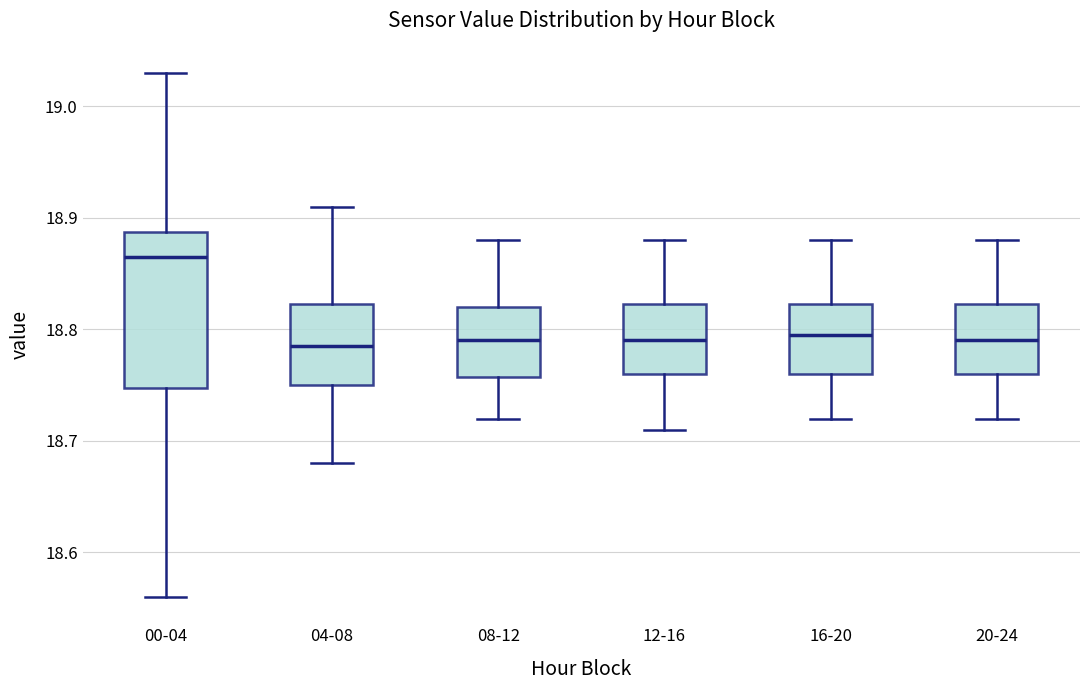

Reading left to right, read every box against the y-axis: the position of its median line, the range the box covers, and the ends of its whiskers. The values are not printed on the chart, so give them approximately, as read against the axis.

00-04: median 18.87, box 18.75 to 18.89, whiskers 18.56 to 19.03
04-08: median 18.79, box 18.75 to 18.82, whiskers 18.68 to 18.91
08-12: median 18.79, box 18.76 to 18.82, whiskers 18.72 to 18.88
12-16: median 18.79, box 18.76 to 18.82, whiskers 18.71 to 18.88
16-20: median 18.80, box 18.76 to 18.82, whiskers 18.72 to 18.88
20-24: median 18.79, box 18.76 to 18.82, whiskers 18.72 to 18.88